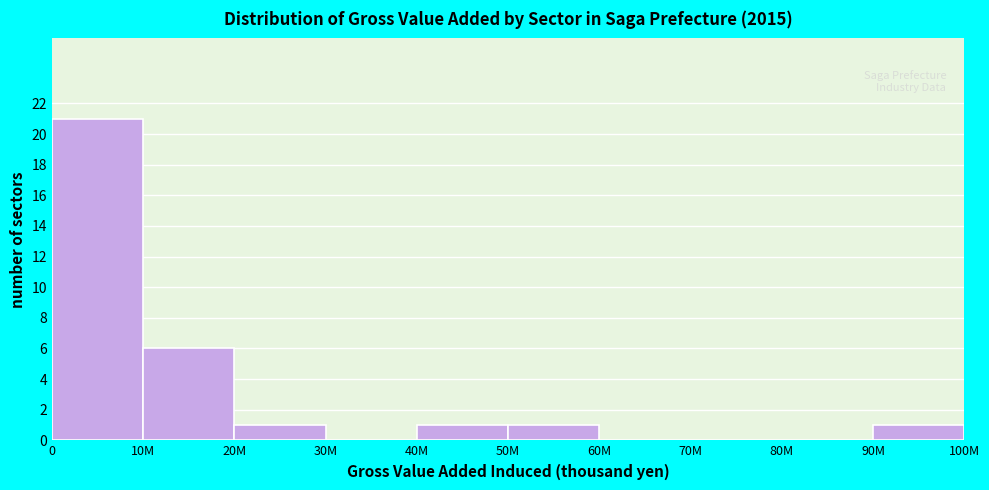

Reading left to right, extract all data points from this chart.

0=21	10M=6	20M=1	30M=0	40M=1	50M=1	60M=0	70M=0	80M=0	90M=1